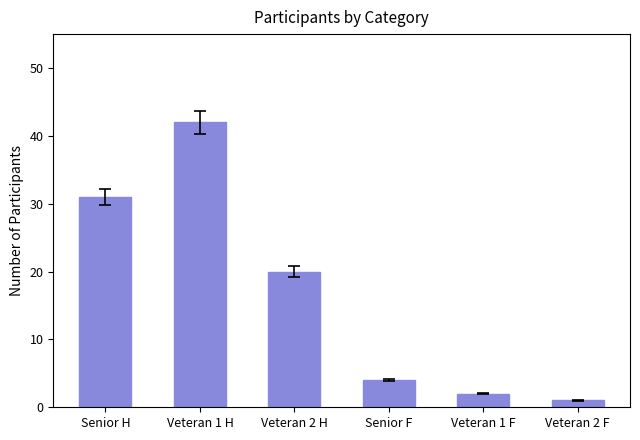

How many values are below 20?

3